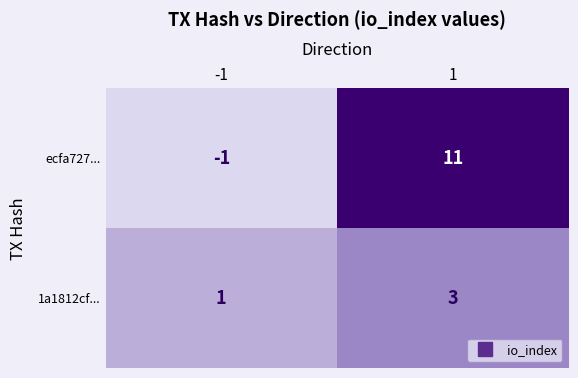

What is the highest value of the 1a1812cf... series?

3